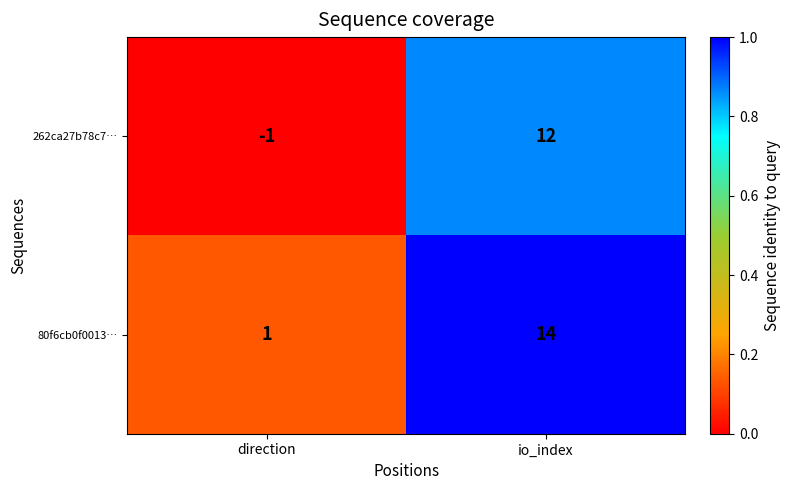

The value of 80f6cb0f0013… at direction is 0. True or false?

False